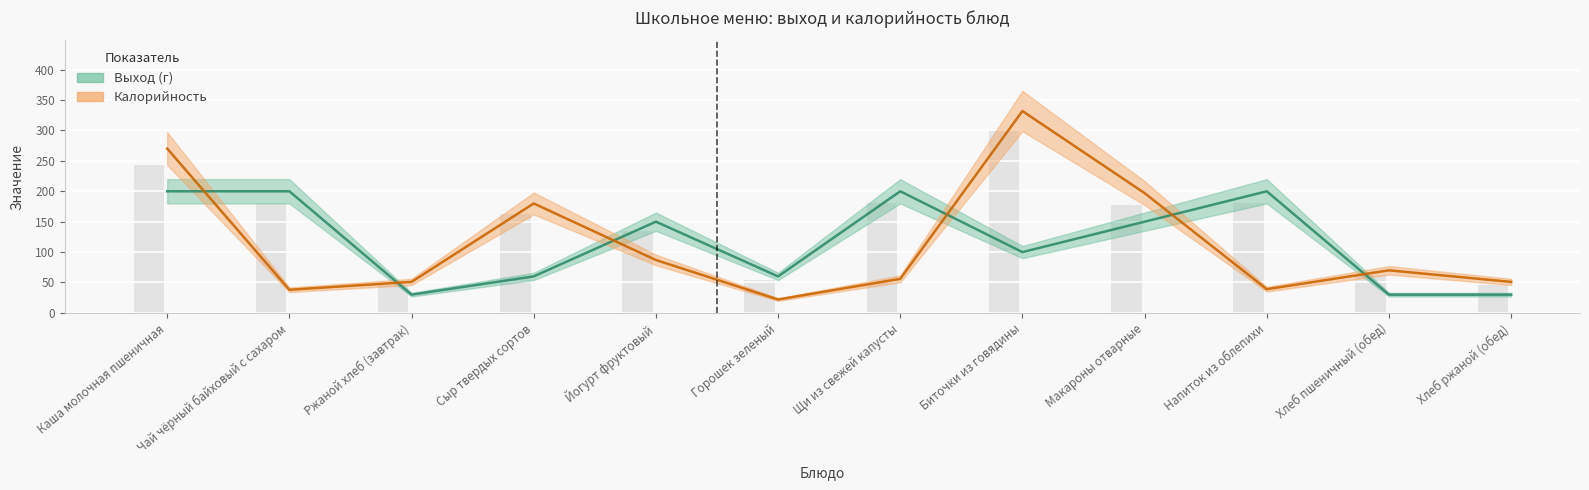

What value does the Выход (г) series have at Хлеб ржаной (обед)?

30.0